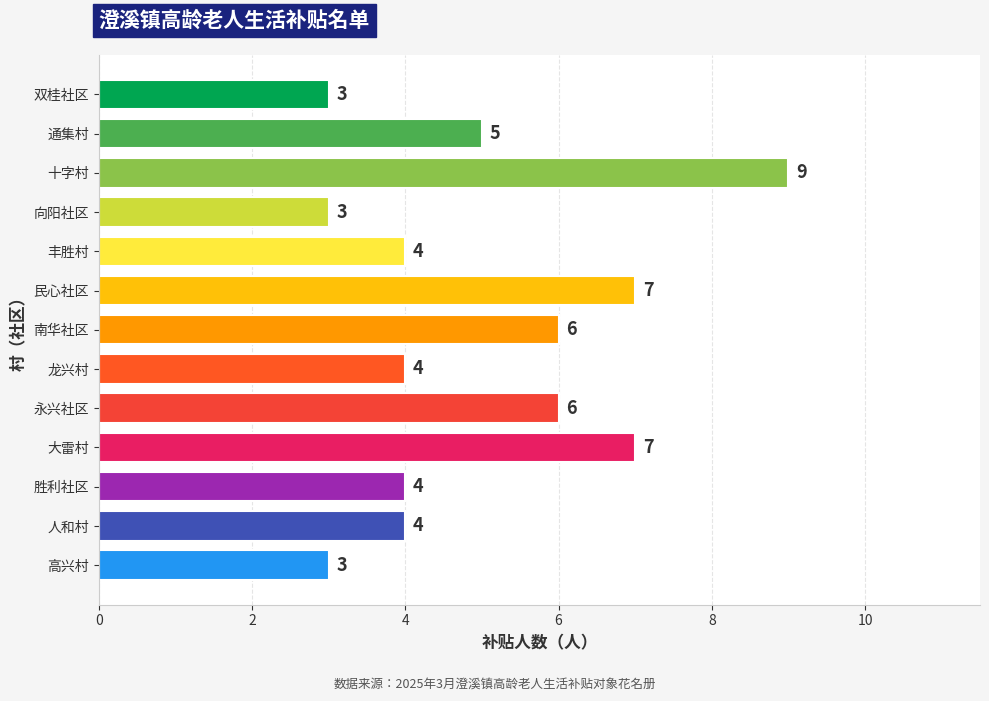

What is the label of the 4th bar from the bottom?

大雷村